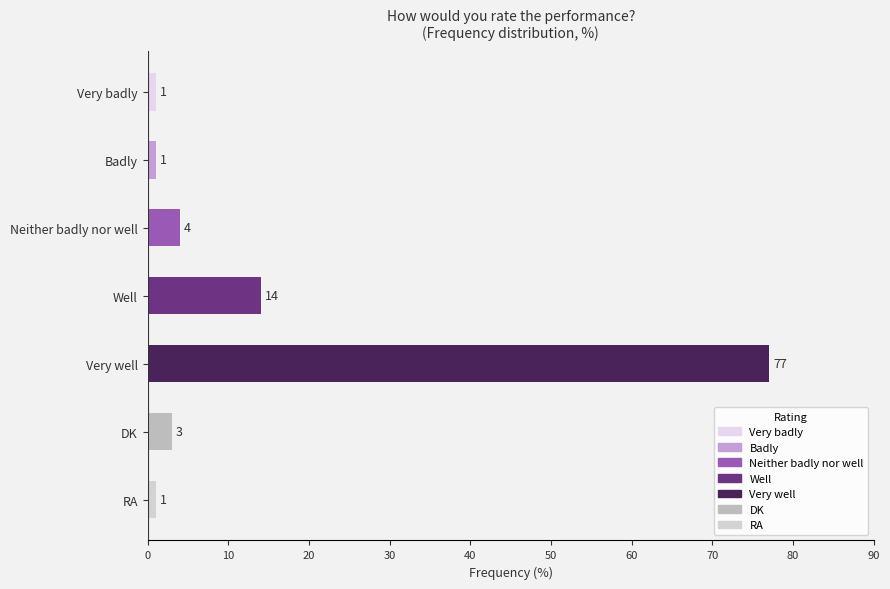

At which label is the value closest to 39?

Well